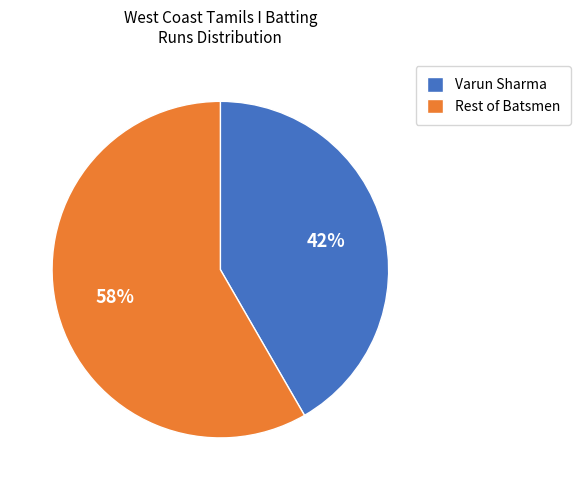

Combined, do Varun Sharma and Rest of Batsmen account for over 50%?

Yes